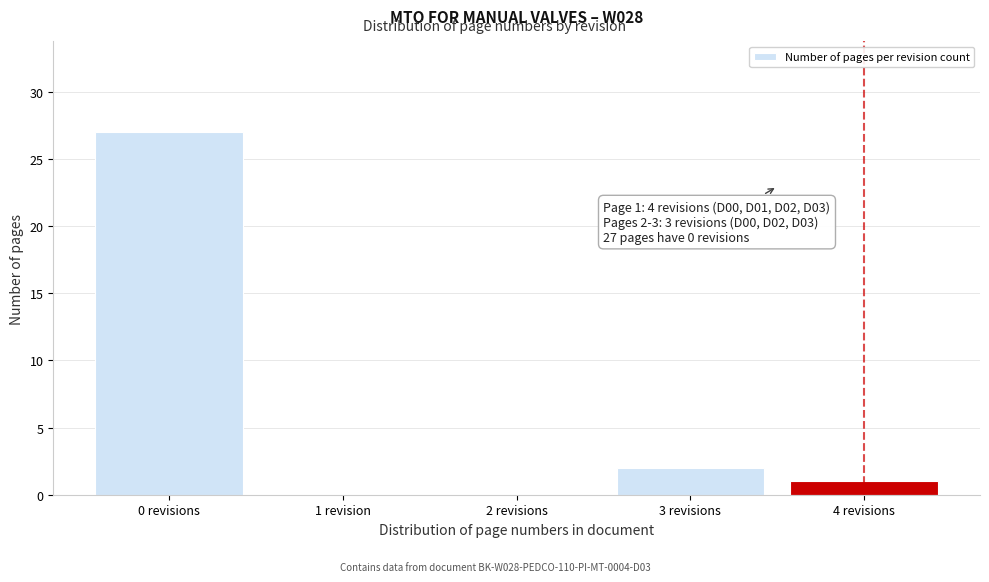

Reading right to left, transcribe all the data shown in this chart.

4 revisions=1	3 revisions=2	2 revisions=0	1 revision=0	0 revisions=27